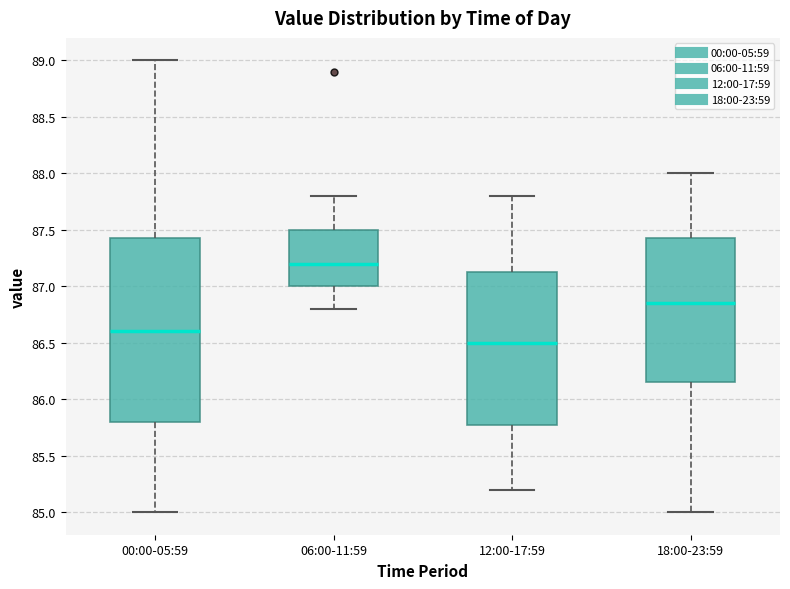

Which box is the tallest, from its lower edge to its upper edge?

00:00-05:59